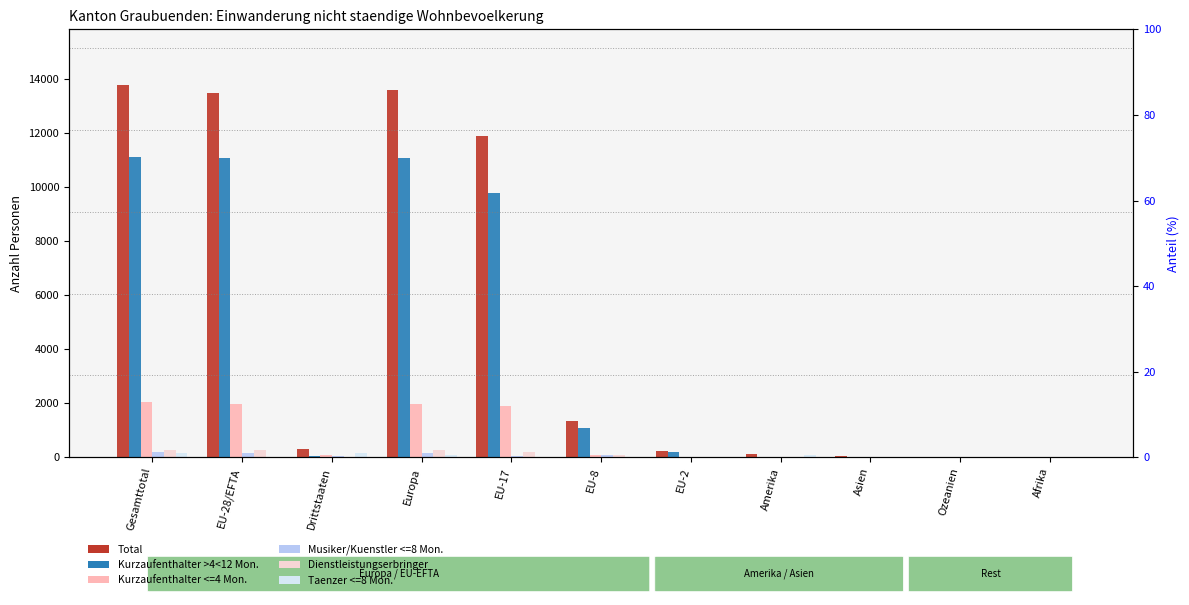

Reading right to left, list all the values displayed in this chart.

Total: Afrika=4	Ozeanien=18	Asien=49	Amerika=122	EU-2=223	EU-8=1332	EU-17=11884	Europa=13563	Drittstaaten=308	EU-28/EFTA=13448	Gesamttotal=13756
Kurzaufenthalter >4<12 Mon.: Afrika=1	Ozeanien=3	Asien=18	Amerika=14	EU-2=199	EU-8=1097	EU-17=9760	Europa=11067	Drittstaaten=42	EU-28/EFTA=11061	Gesamttotal=11103
Kurzaufenthalter <=4 Mon.: Afrika=1	Ozeanien=9	Asien=18	Amerika=25	EU-2=1	EU-8=70	EU-17=1880	Europa=1978	Drittstaaten=79	EU-28/EFTA=1952	Gesamttotal=2031
Musiker/Kuenstler <=8 Mon.: Afrika=2	Ozeanien=6	Asien=2	Amerika=11	EU-2=22	EU-8=87	EU-17=52	Europa=172	Drittstaaten=29	EU-28/EFTA=164	Gesamttotal=193
Dienstleistungserbringer: Afrika=0	Ozeanien=0	Asien=0	Amerika=0	EU-2=1	EU-8=78	EU-17=192	Europa=271	Drittstaaten=0	EU-28/EFTA=271	Gesamttotal=271
Taenzer <=8 Mon.: Afrika=0	Ozeanien=0	Asien=11	Amerika=72	EU-2=0	EU-8=0	EU-17=0	Europa=75	Drittstaaten=158	EU-28/EFTA=0	Gesamttotal=158